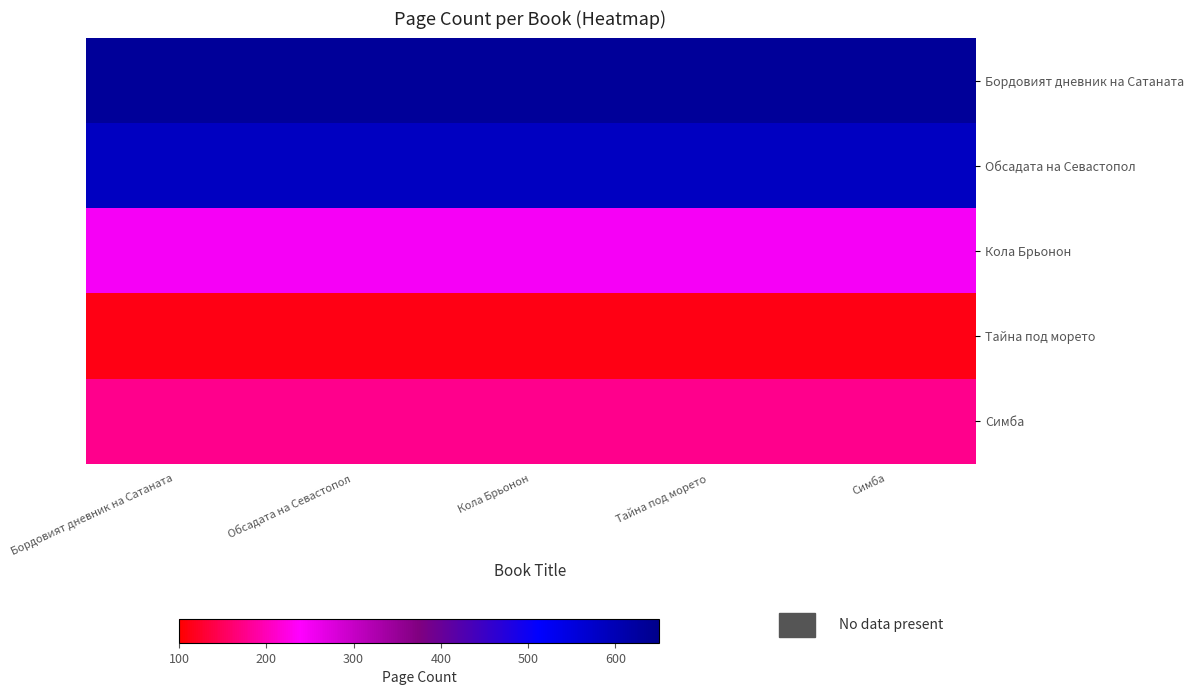

Reading left to right, extract all data points from this chart.

Бордовият дневник на Сатаната: Бордовият дневник на Сатаната=632	Обсадата на Севастопол=632	Кола Брьонон=632	Тайна под морето=632	Симба=632
Обсадата на Севастопол: Бордовият дневник на Сатаната=584	Обсадата на Севастопол=584	Кола Брьонон=584	Тайна под морето=584	Симба=584
Кола Брьонон: Бордовият дневник на Сатаната=248	Обсадата на Севастопол=248	Кола Брьонон=248	Тайна под морето=248	Симба=248
Тайна под морето: Бордовият дневник на Сатаната=112	Обсадата на Севастопол=112	Кола Брьонон=112	Тайна под морето=112	Симба=112
Симба: Бордовият дневник на Сатаната=176	Обсадата на Севастопол=176	Кола Брьонон=176	Тайна под морето=176	Симба=176